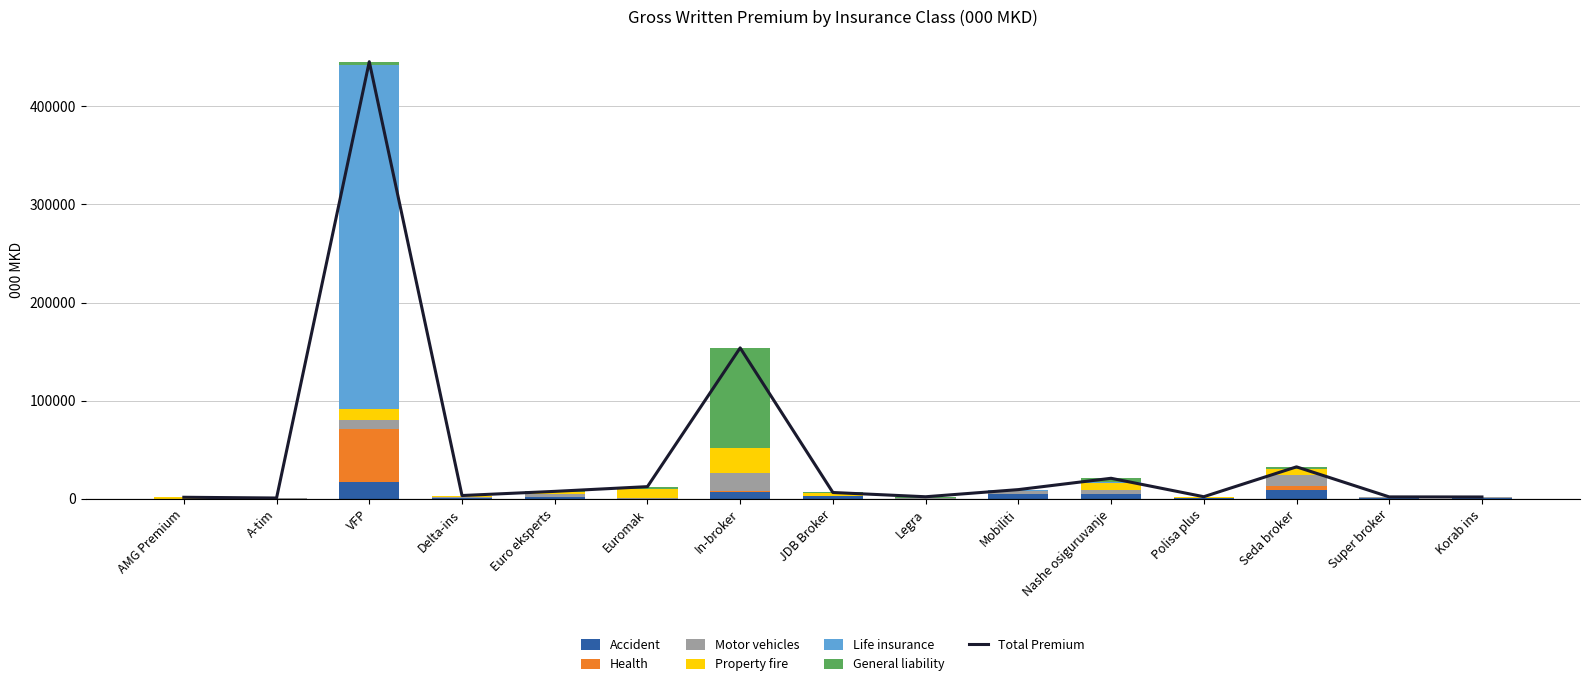

What is the difference between the second highest and second lowest values in the General liability series?

3420